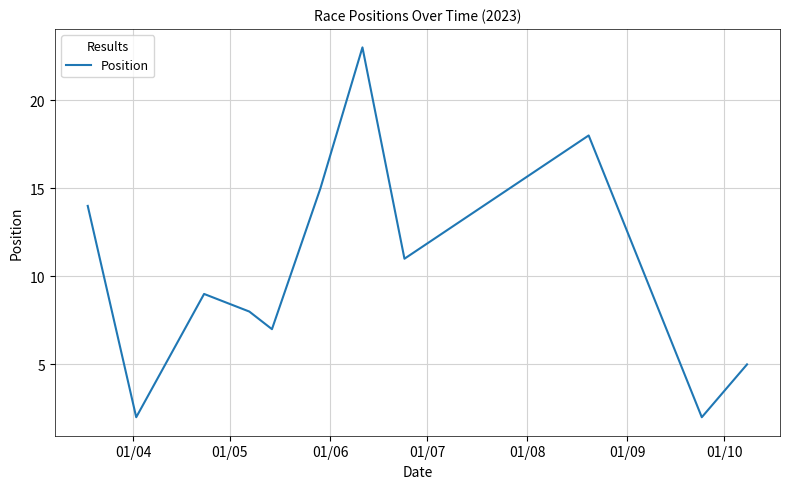

What is the difference between the maximum and minimum values?

21